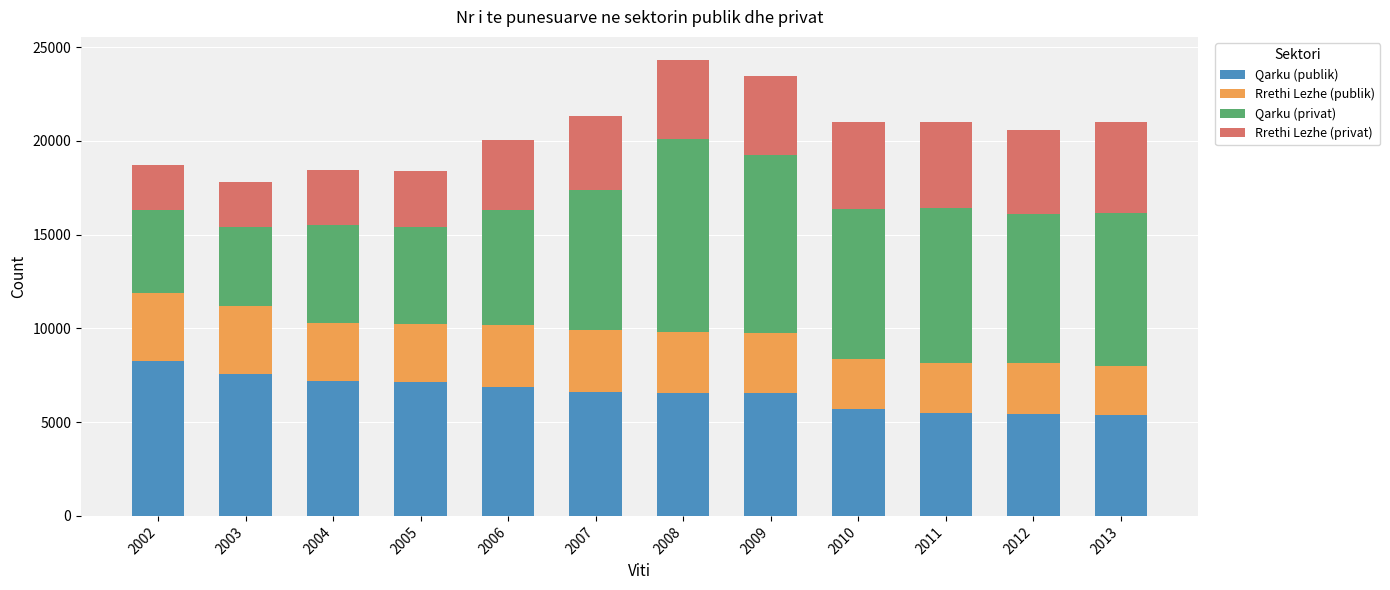

What is the maximum value for Qarku (publik)?

8274